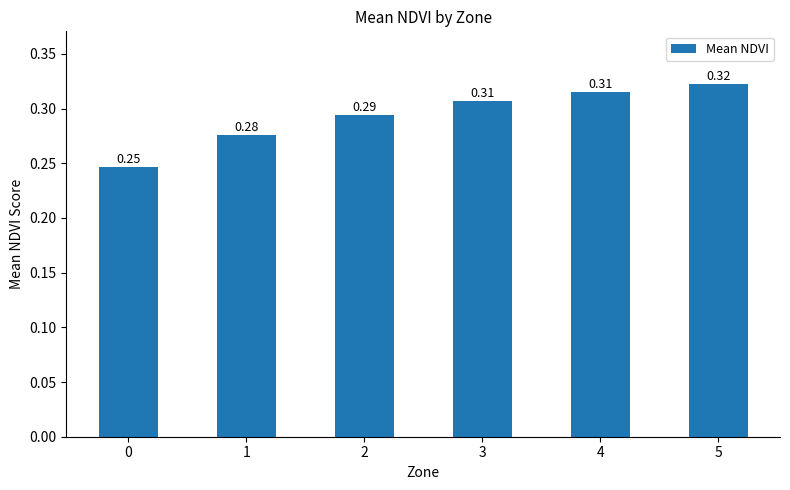

What is the smallest value displayed?

0.2